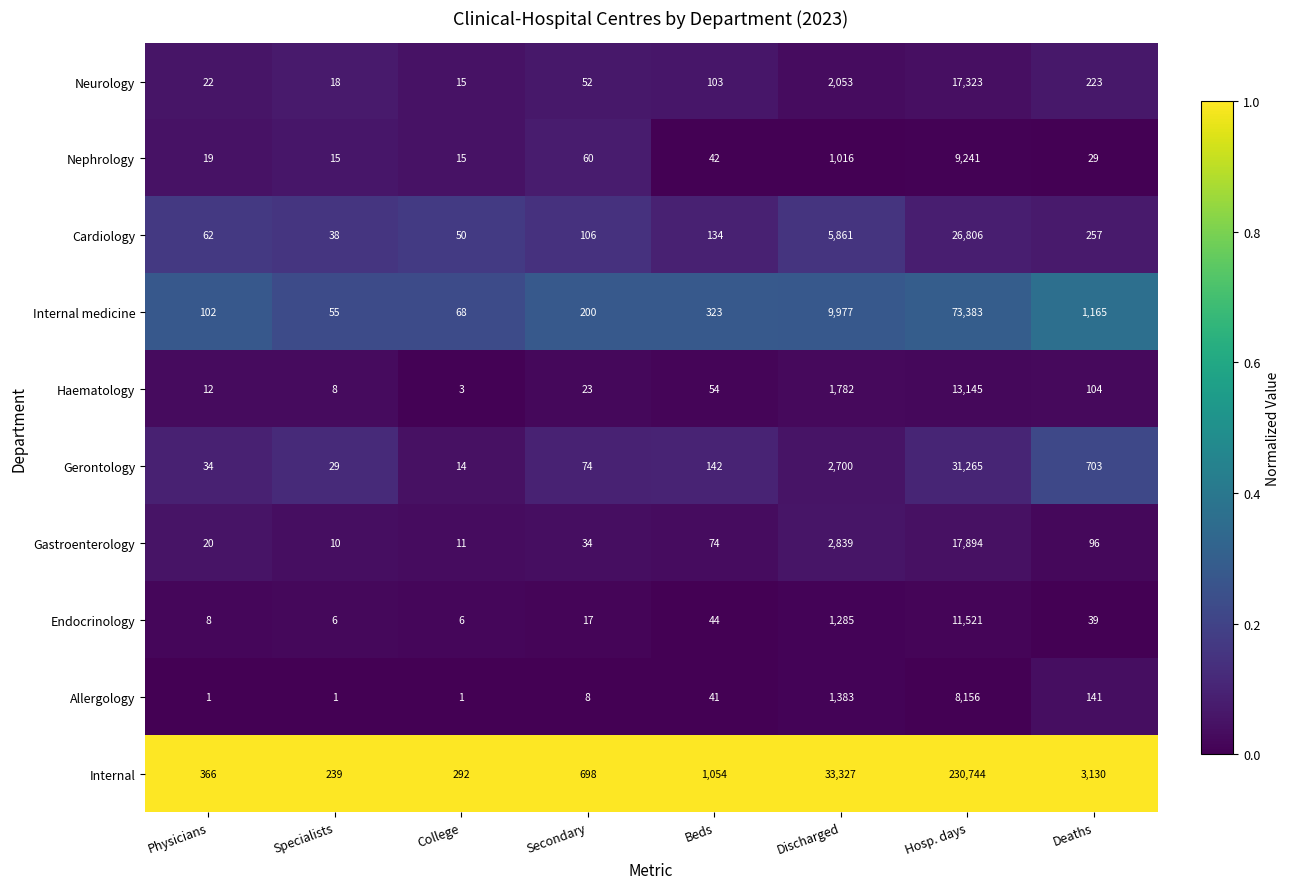

At which category is the sum across all series the highest?

Hosp. days